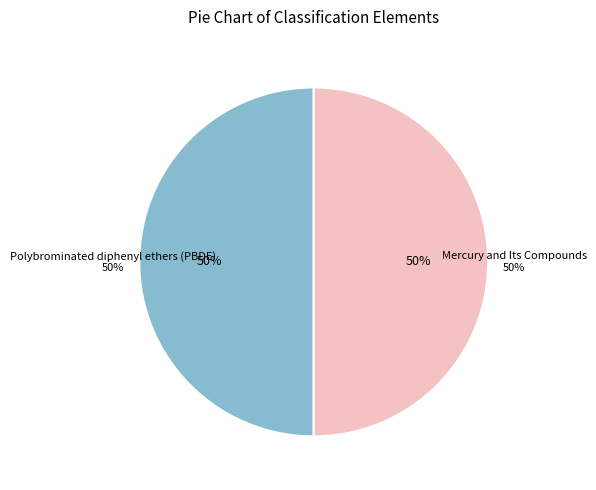

Rank the categories by value from highest to lowest.

Polybrominated diphenyl ethers (PBDE), Mercury and Its Compounds